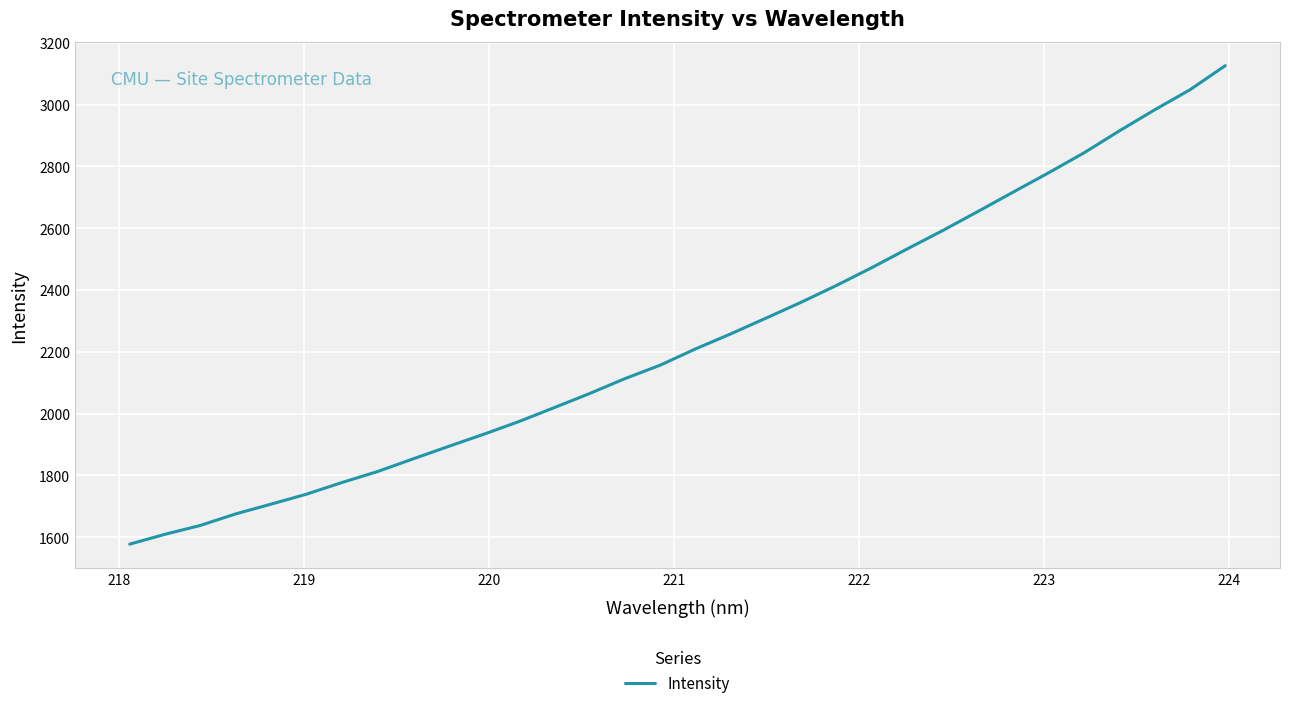

Does the chart display data point markers on the line(s)?

No